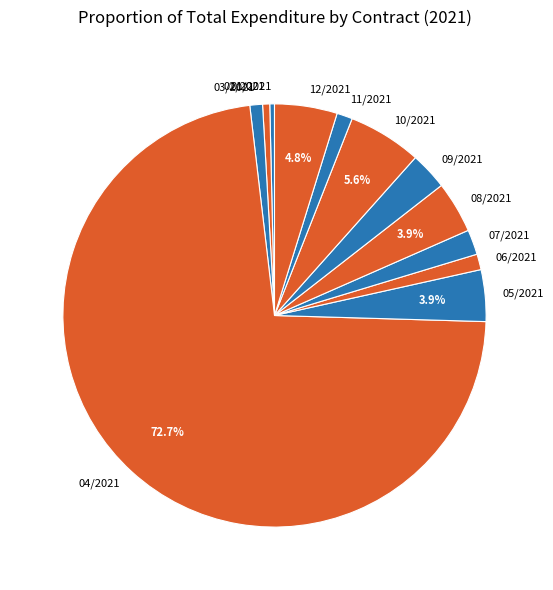

Combined, do 10/2021 and 11/2021 account for over 50%?

No